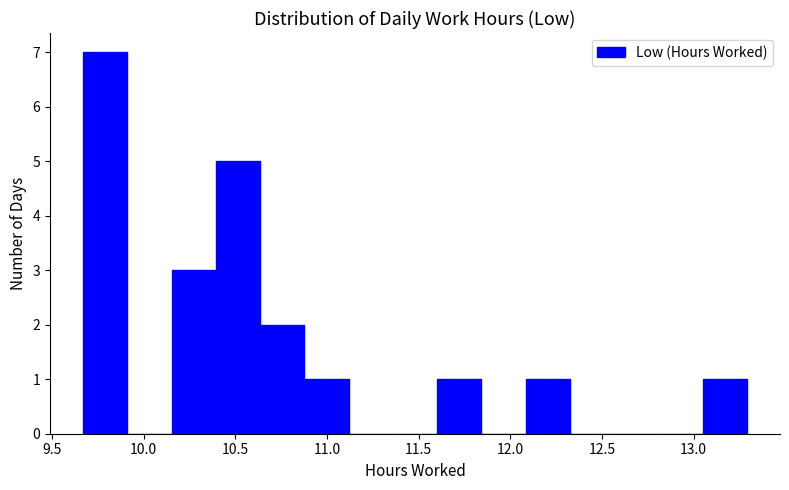

Reading left to right, list every bar in this chart as the range it spans on the x-axis followed by its height. Neither the bar edges nor the heights are printed on the chart, so give them approximately, as read against the axes.

9.65 to 9.90: 7
9.90 to 10.15: 0
10.15 to 10.40: 3
10.40 to 10.65: 5
10.65 to 10.90: 2
10.90 to 11.10: 1
11.10 to 11.35: 0
11.35 to 11.60: 0
11.60 to 11.85: 1
11.85 to 12.10: 0
12.10 to 12.30: 1
12.30 to 12.55: 0
12.55 to 12.80: 0
12.80 to 13.05: 0
13.05 to 13.30: 1